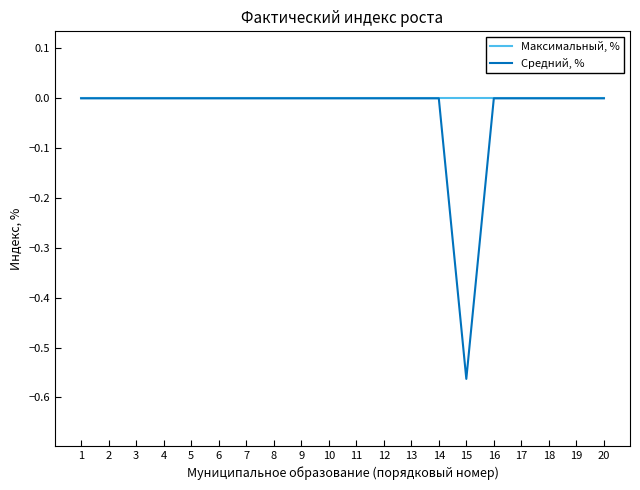

Which series has the largest range (max minus min)?

Средний, %